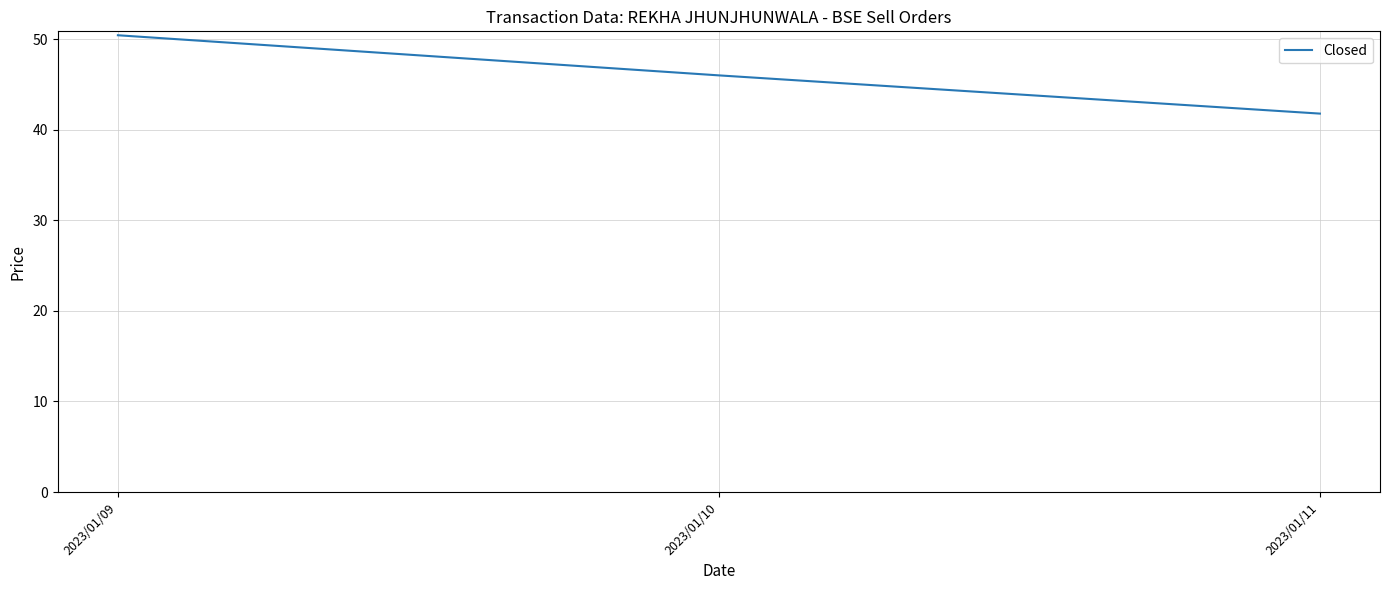

Which label corresponds to the largest value in the chart?

2023/01/09